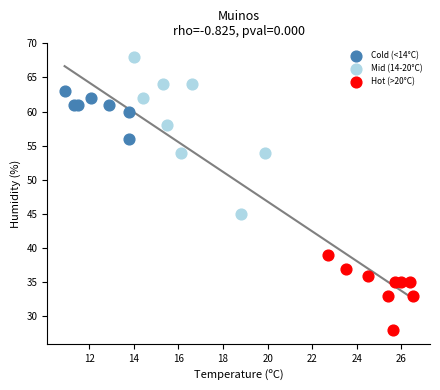

Which series reaches the minimum Y coordinate?

Hot (>20°C)